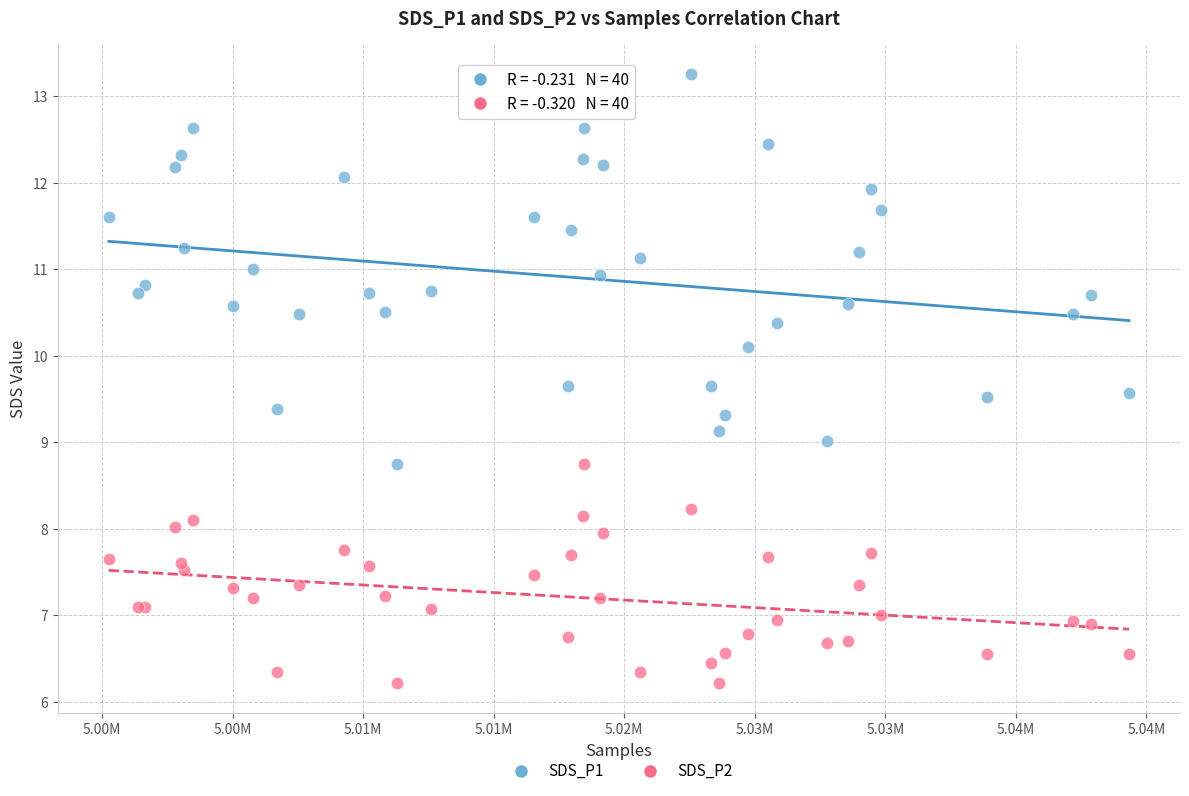

Which series has the widest spread of Y values?

SDS_P1